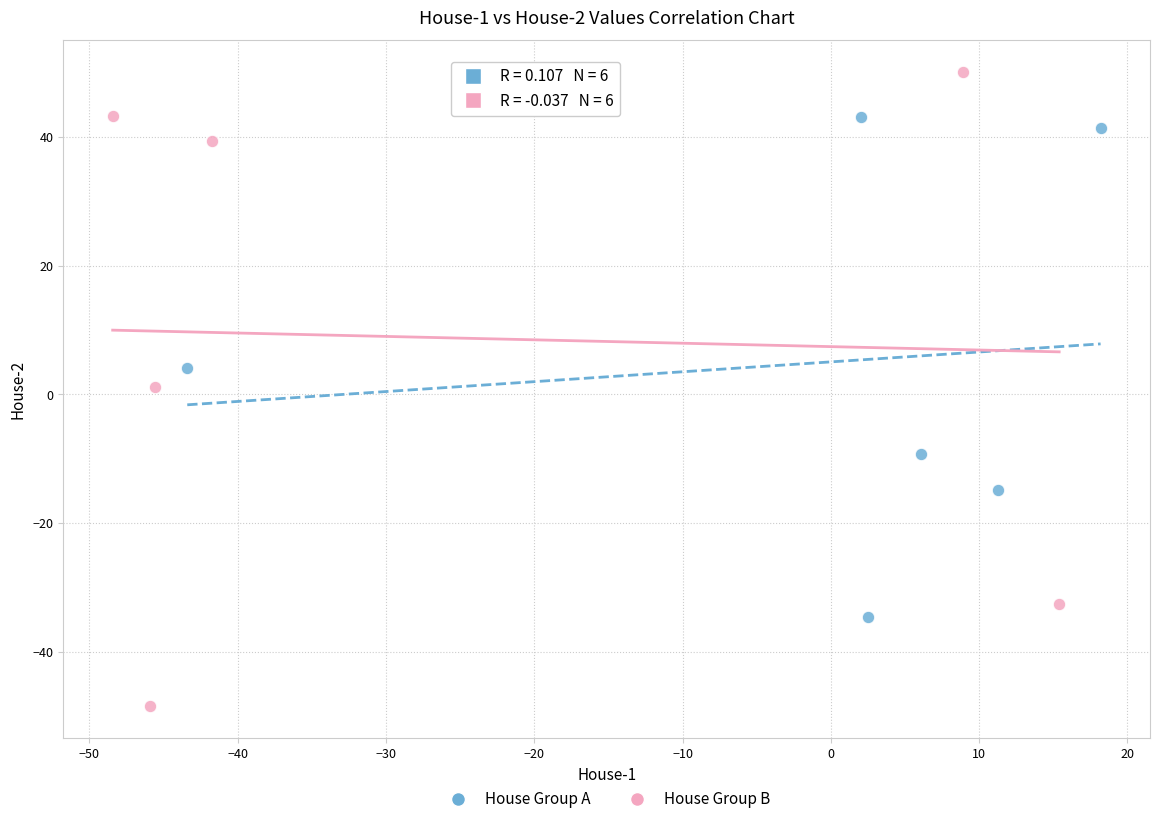

Which series contains the highest Y value?

House Group B